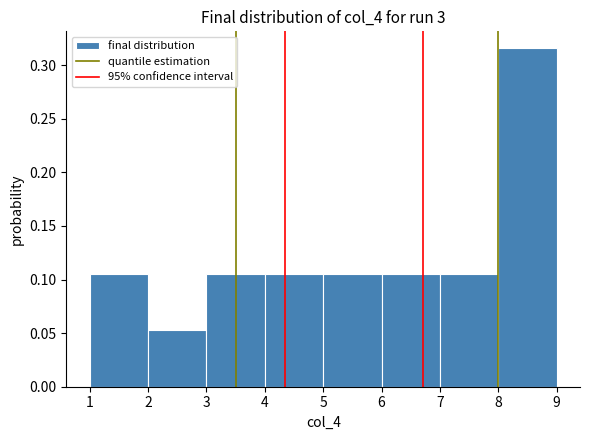

Reading left to right, transcribe this chart: for each bar, give the range it covers on the x-axis and its height. The values are not printed on the chart, so give them approximately, as read against the axis.

1 to 2: 0.105
2 to 3: 0.055
3 to 4: 0.105
4 to 5: 0.105
5 to 6: 0.105
6 to 7: 0.105
7 to 8: 0.105
8 to 9: 0.315